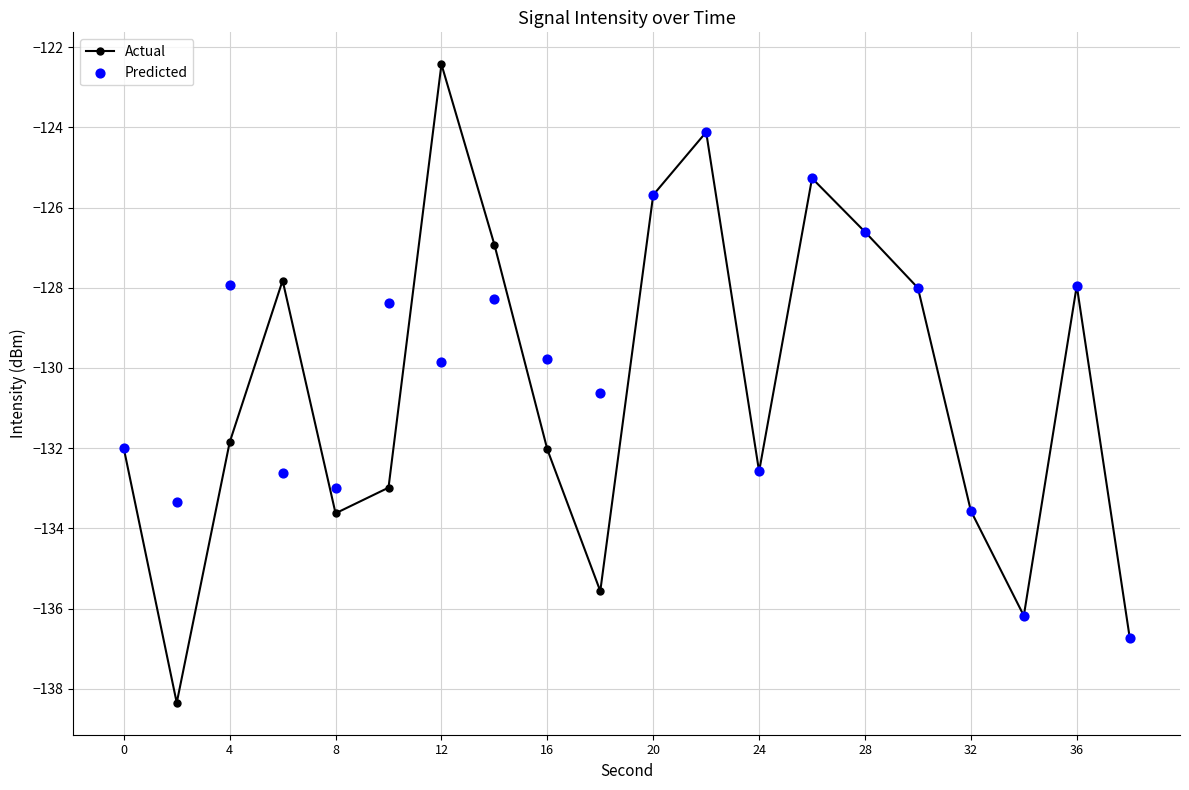

Which series has the largest total across all categories?

Predicted